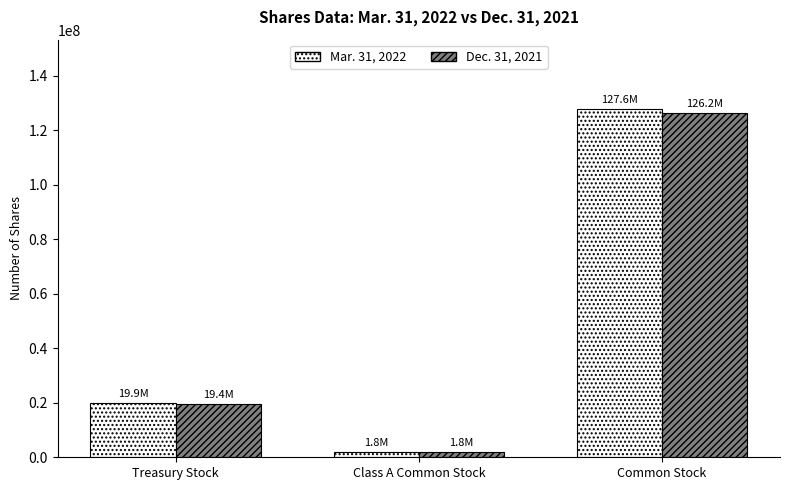

What is the label of the 3rd bar from the left?

Common Stock